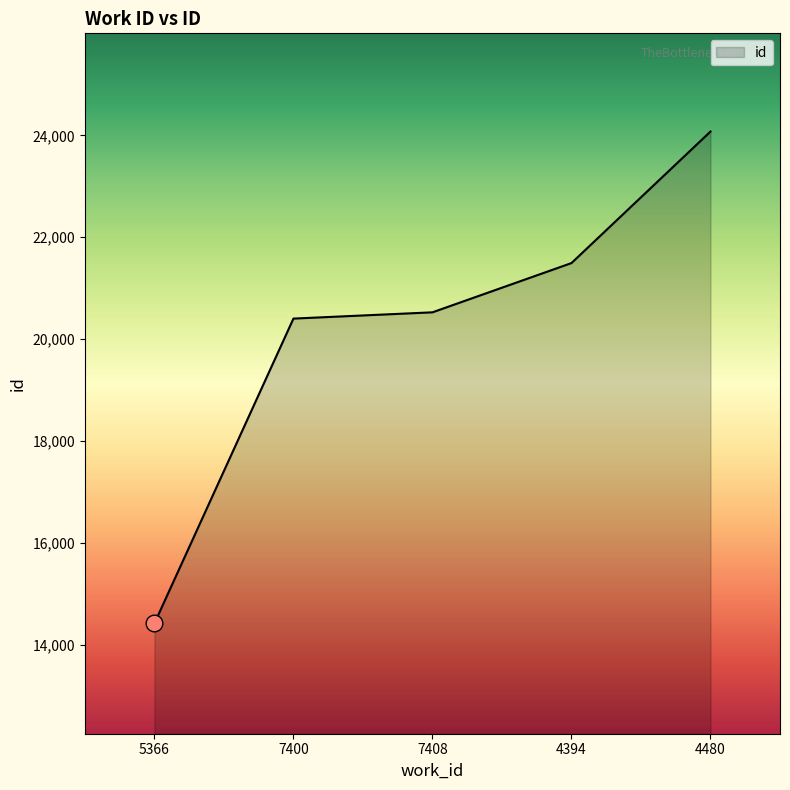

Reading left to right, extract all data points from this chart.

14427	20405	20528	21494	24074